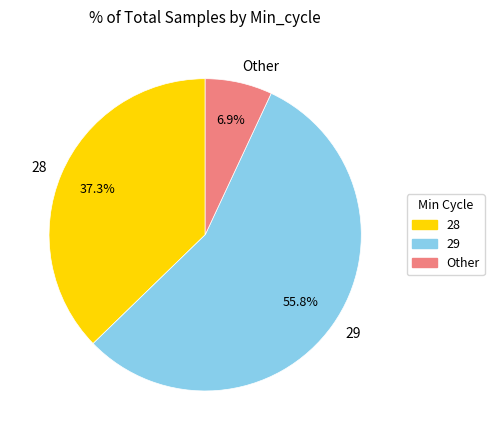

How many segments does this pie chart have?

3